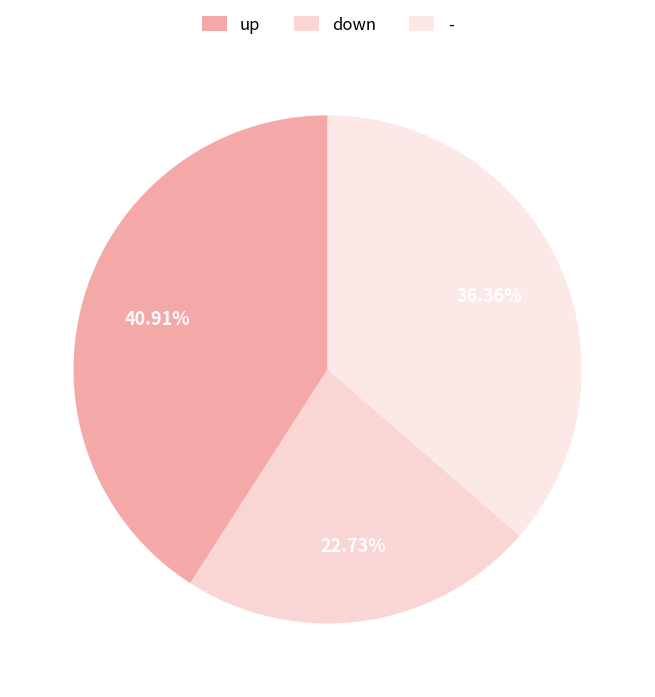

Rank the categories by value from lowest to highest.

down, -, up